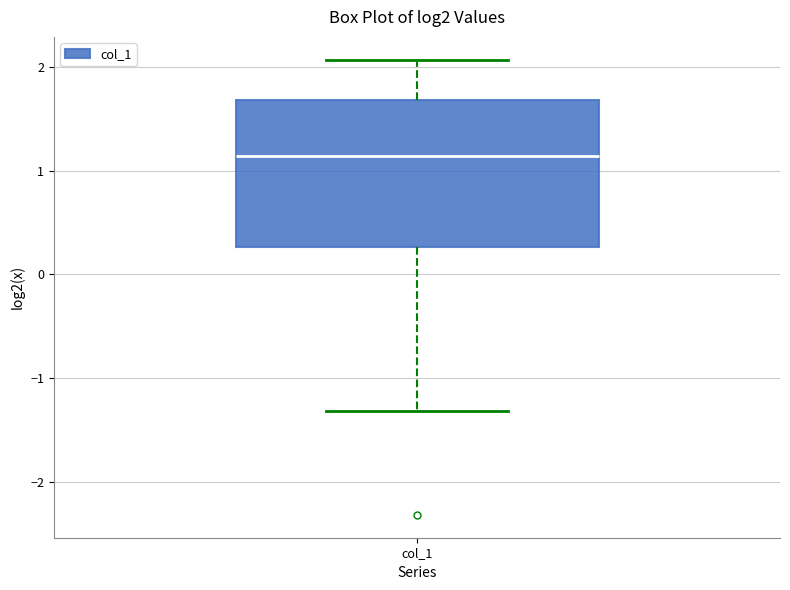

Where does the median line of the box for col_1 sit on the y-axis? The values are not printed on the chart, so give them approximately, as read against the axis.

1.1